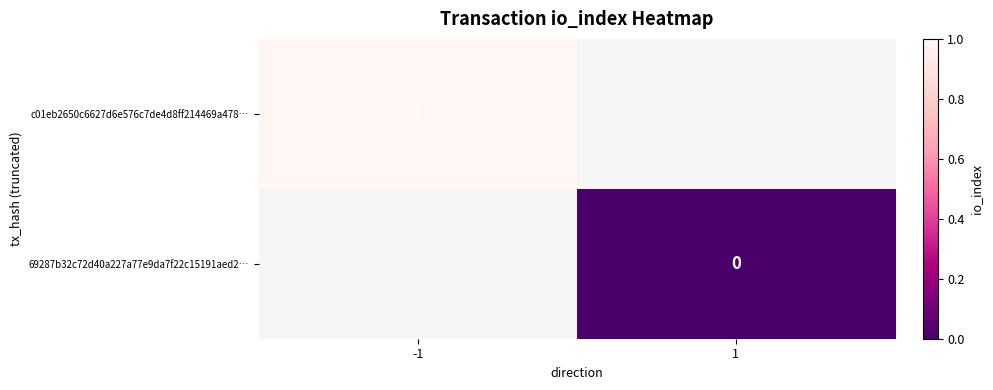

The value of c01eb2650c6627d6e576c7de4d8ff214469a478… at -1 is 2. True or false?

False